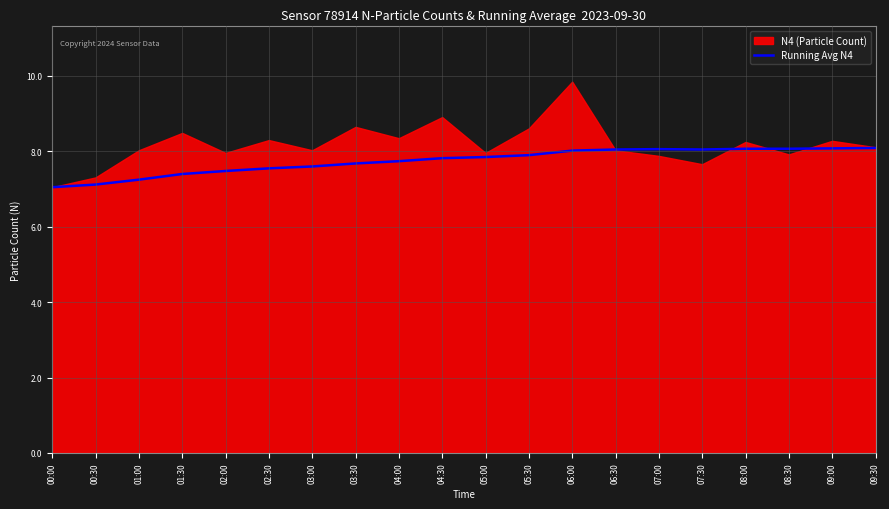

How many data points does each series have?

20